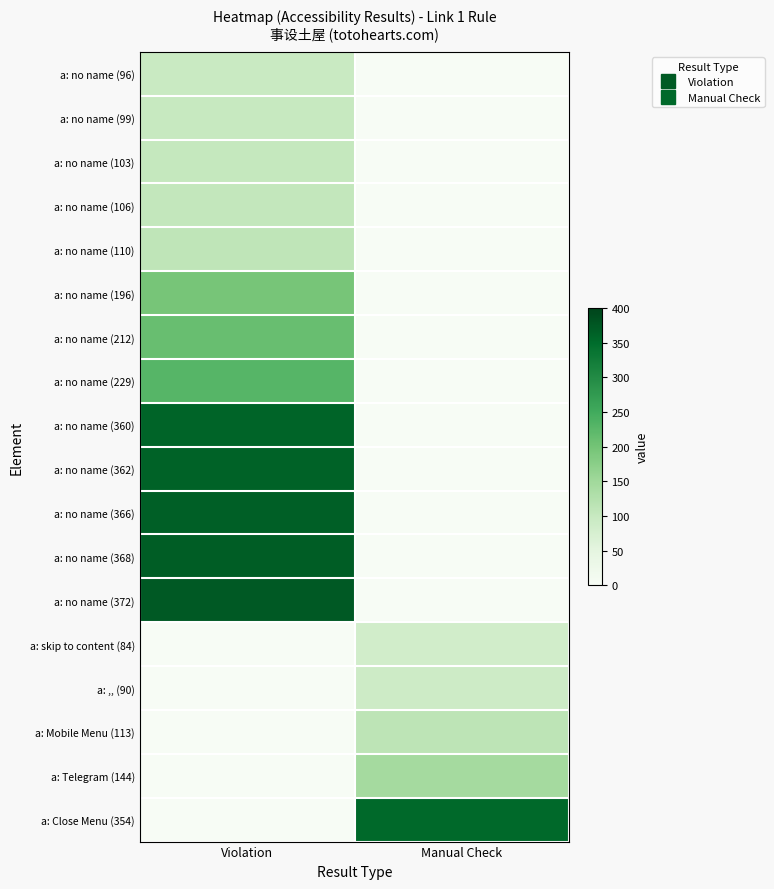

At how many categories does at least one series exceed 257?

2